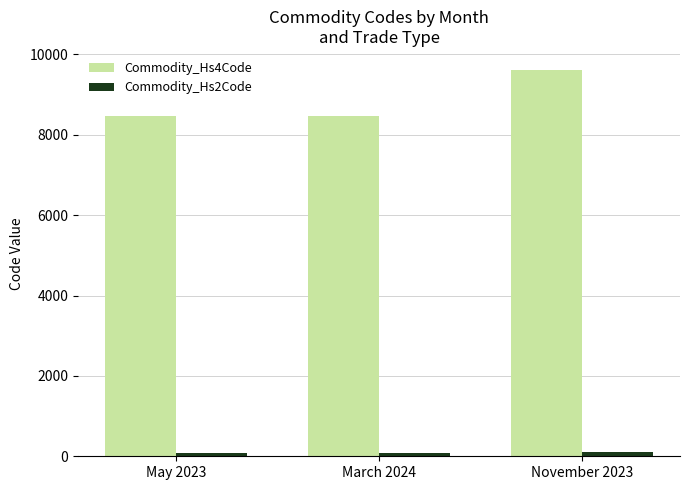

What is the greatest value displayed?

9608